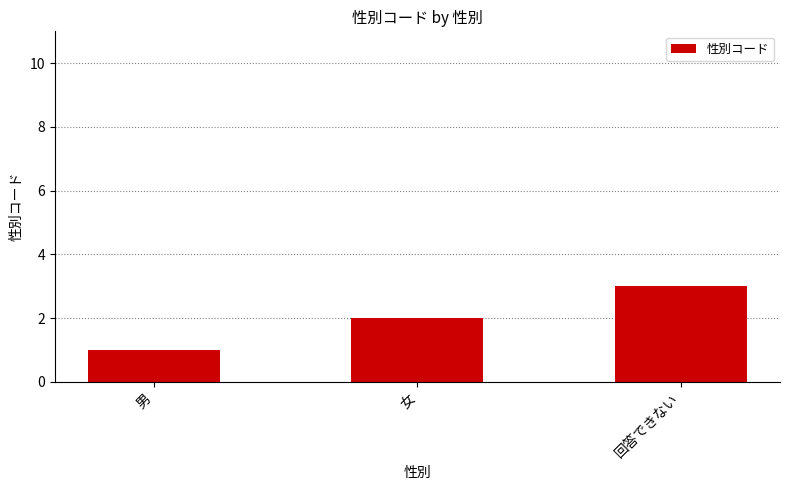

Rank the categories by value from highest to lowest.

回答できない, 女, 男